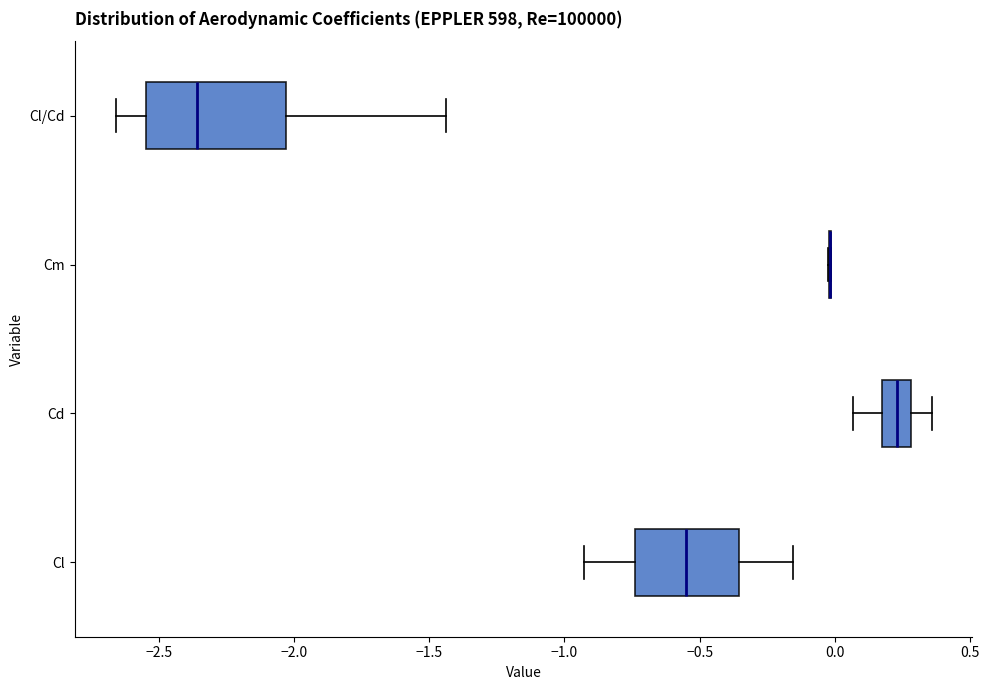

Reading bottom to top, read every box against the x-axis: the position of its median line, the range the box covers, and the ends of its whiskers. The values are not printed on the chart, so give them approximately, as read against the axis.

Cl: median -0.55, box -0.75 to -0.35, whiskers -0.95 to -0.15
Cd: median 0.25, box 0.15 to 0.30, whiskers 0.05 to 0.35
Cm: box collapsed to a line at 0.00, whiskers 0.00 to 0.00
Cl/Cd: median -2.35, box -2.55 to -2.05, whiskers -2.65 to -1.45